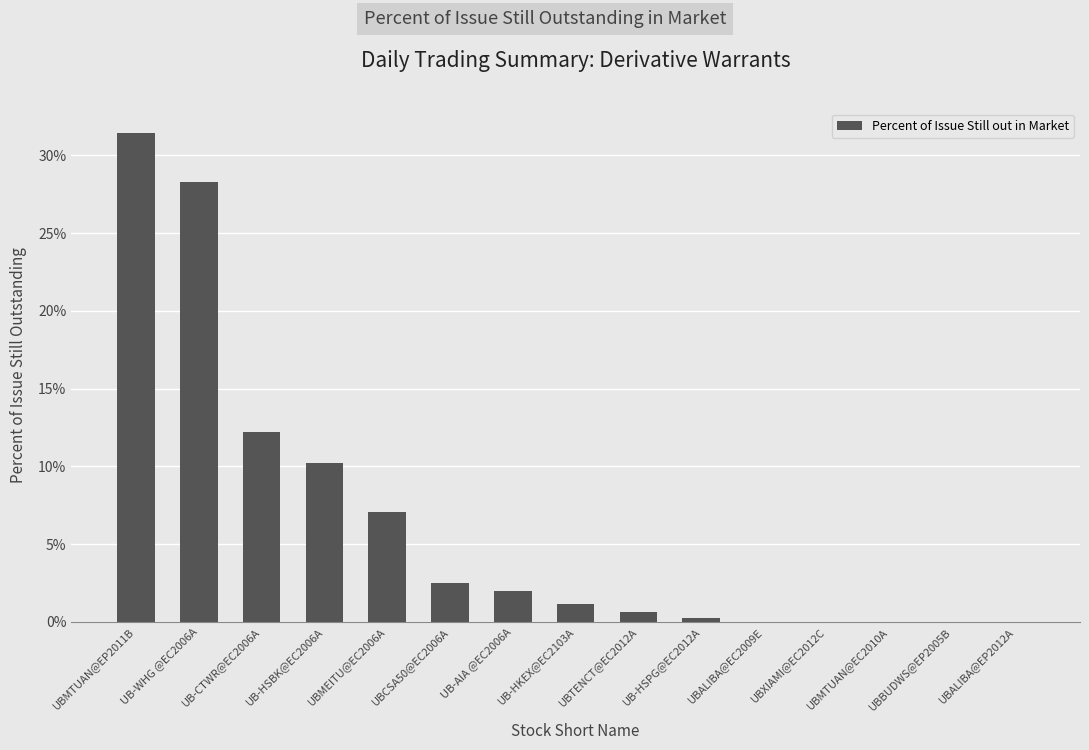

Are the bars horizontal?

No